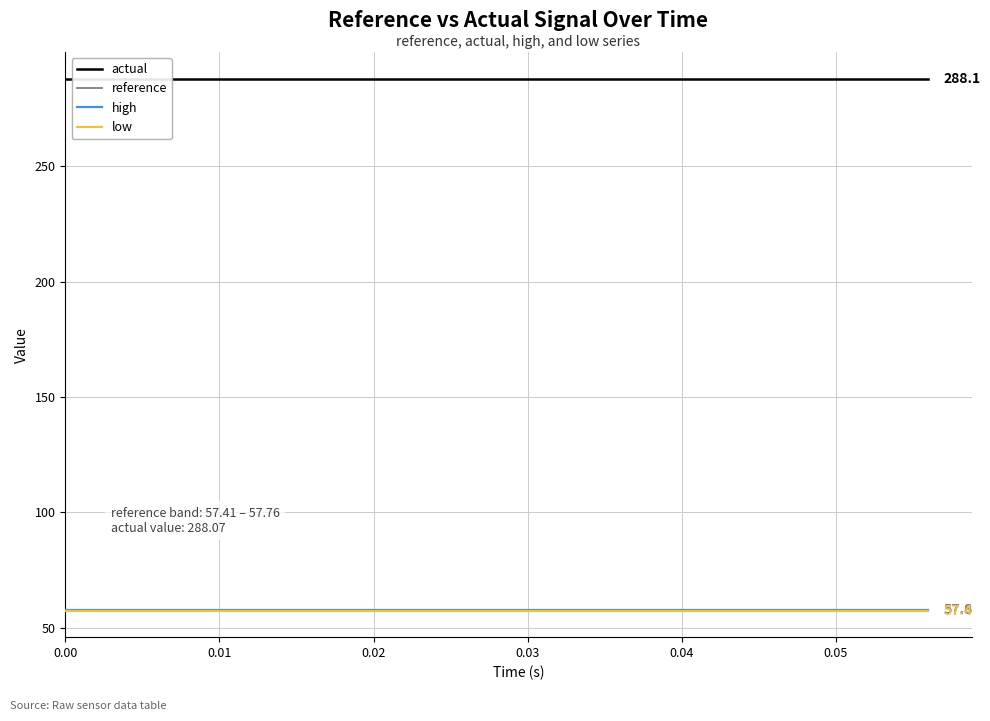

True or false: high has a value of 57.8 at 0.04.

True